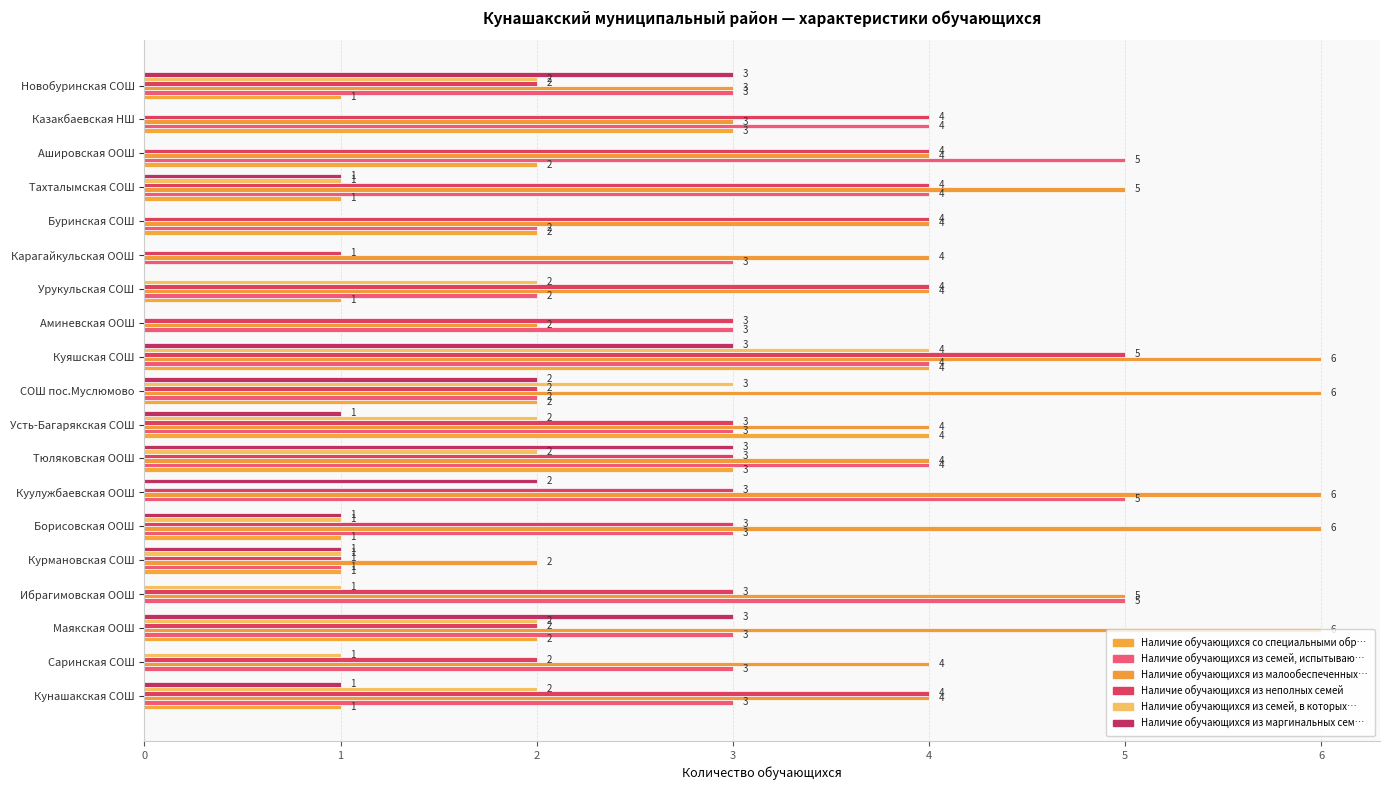

Count the Наличие обучающихся из семей, испытываю… values in the range 3 to 4.

12